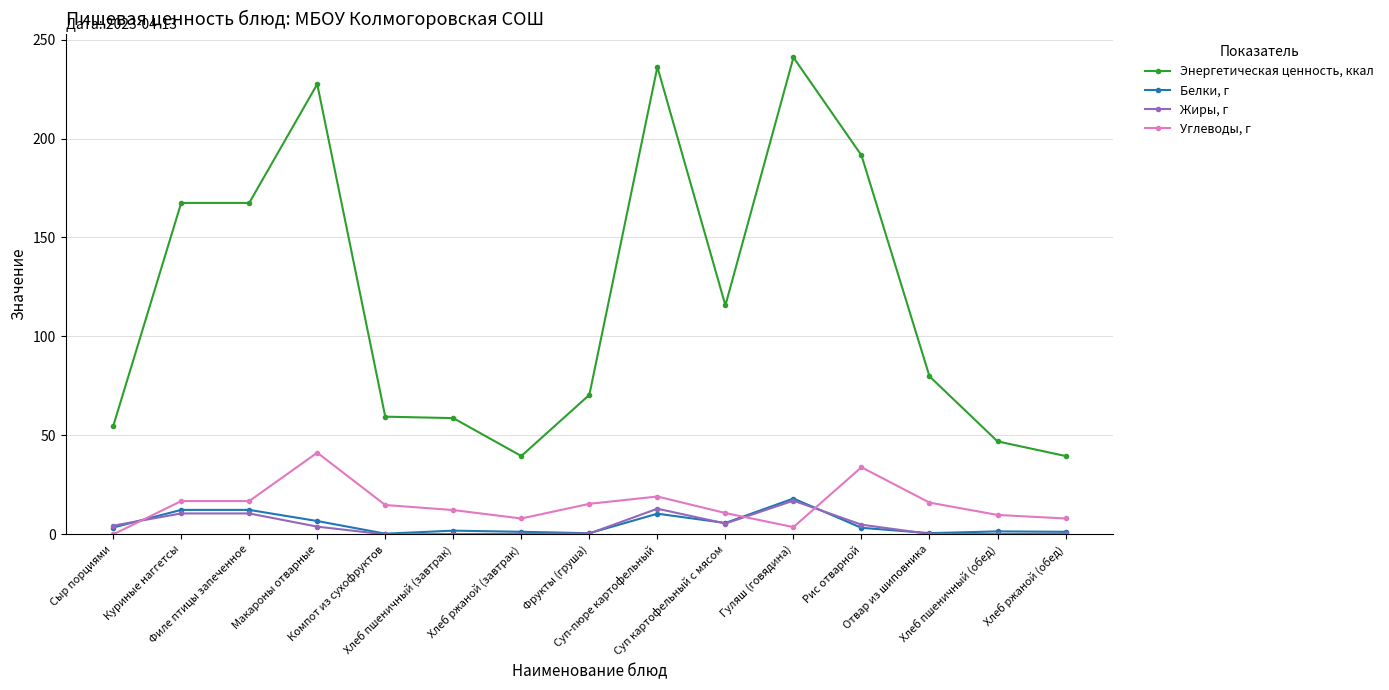

What is the minimum value for Белки, г?

0.4